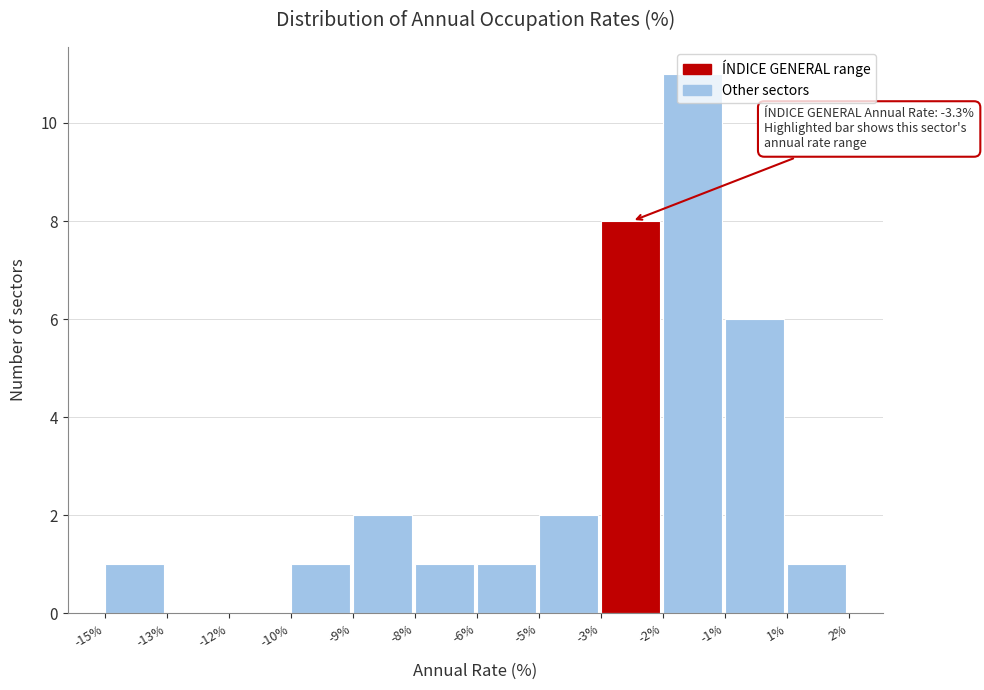

At which category does the chart reach its peak across all series?

-2%